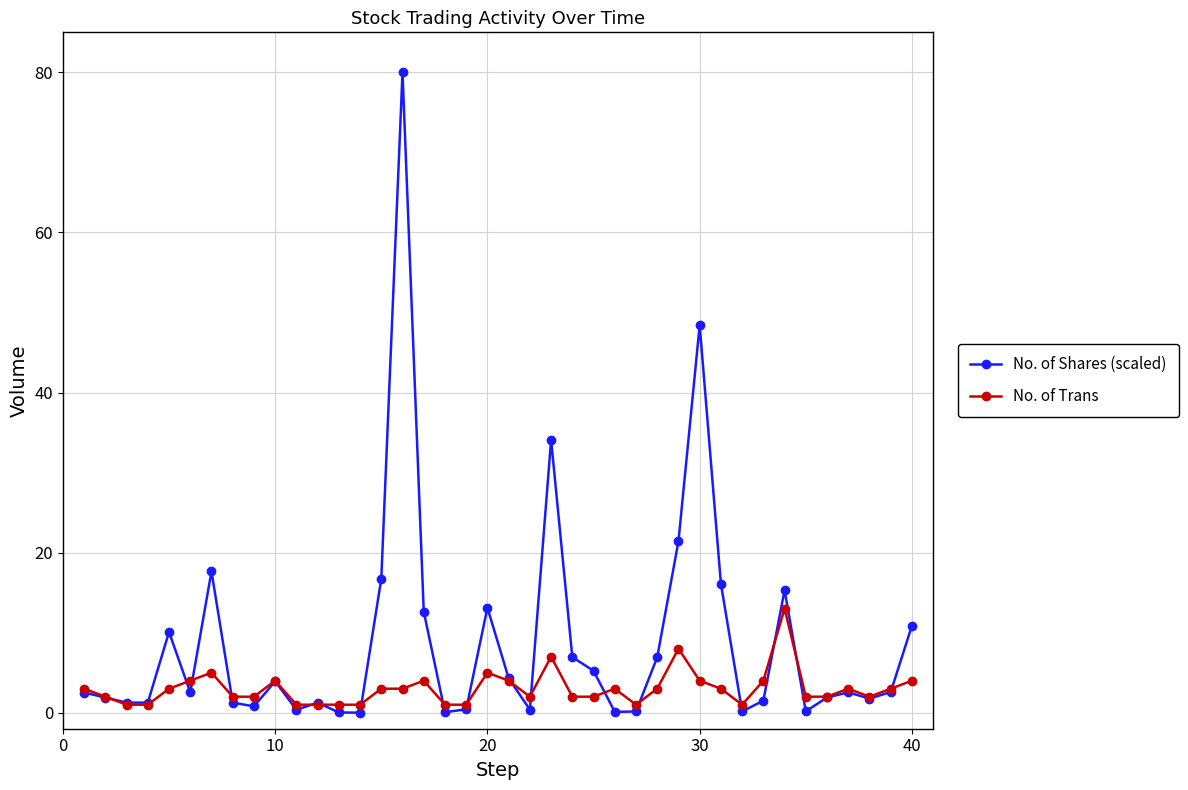

At how many categories does at least one series exceed 24?

3